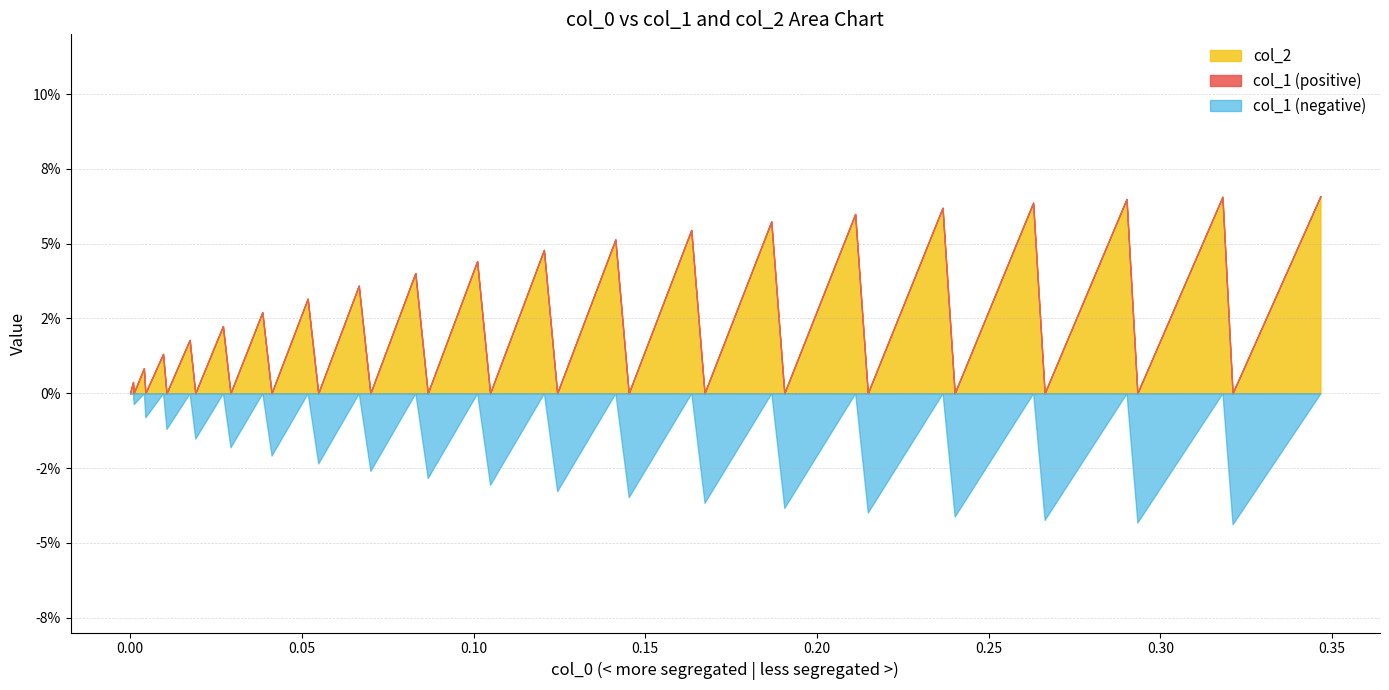

Which series has the largest total across all categories?

col_1